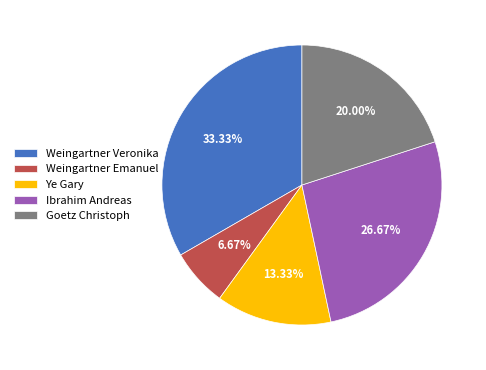

What is the largest slice in the pie chart?

Weingartner Veronika